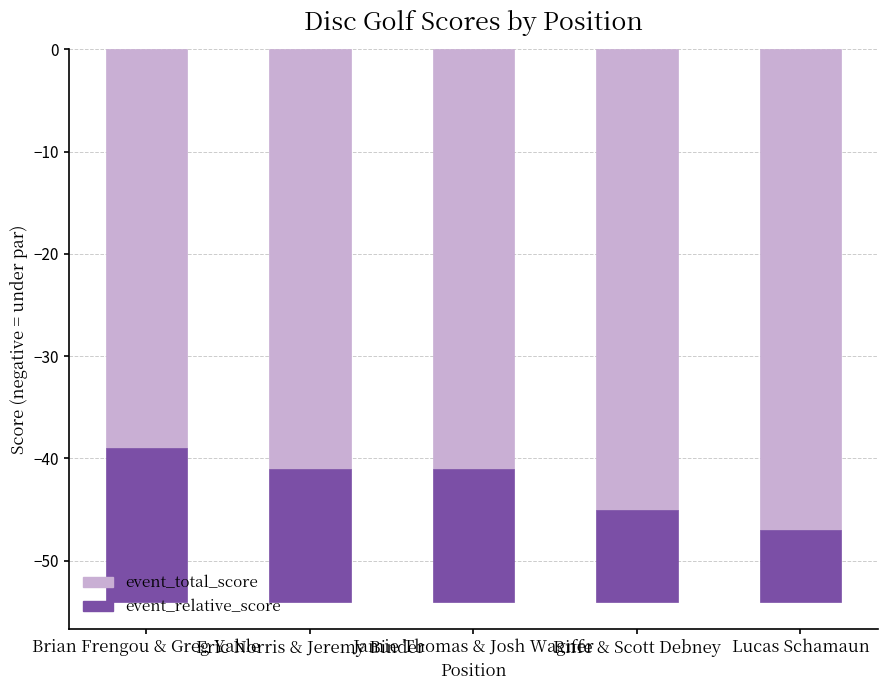

What is the difference between the maximum and minimum values in the event_total_score series?

8